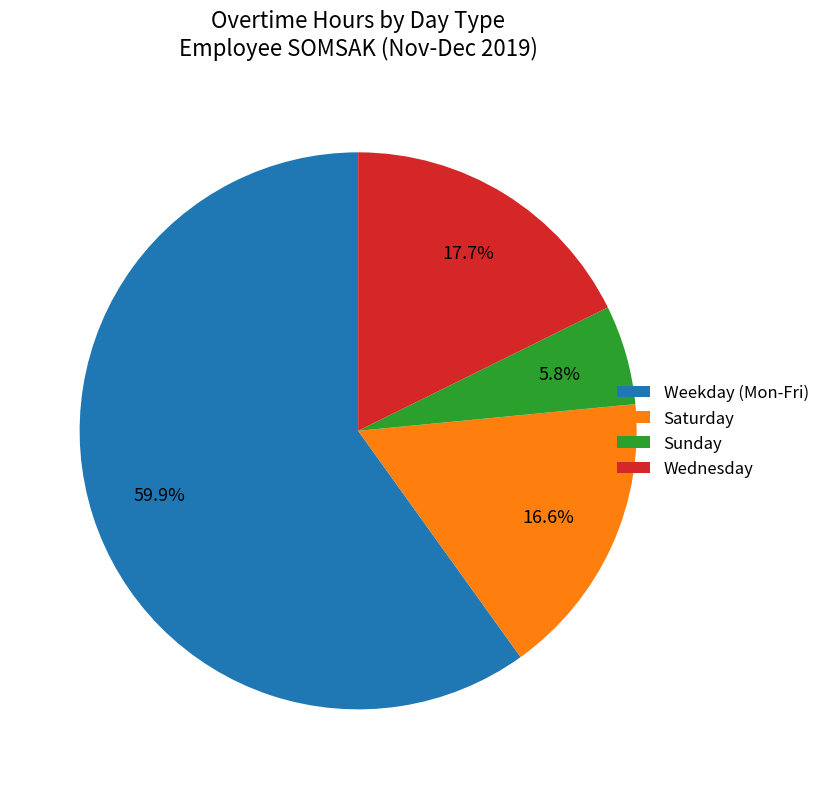

How many slices are in this pie chart?

4